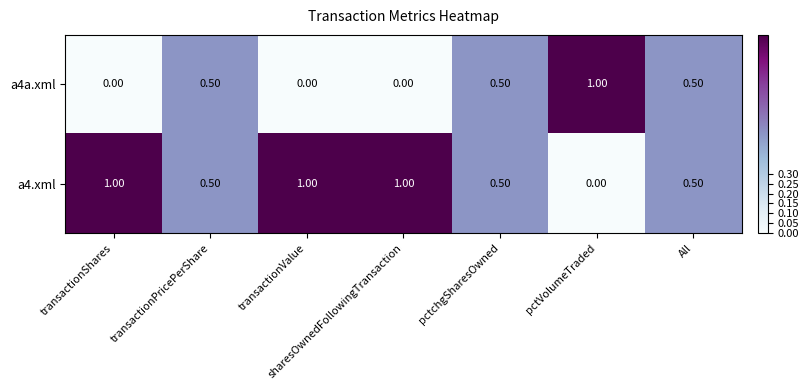

At which label does a4.xml reach its minimum?

pctVolumeTraded